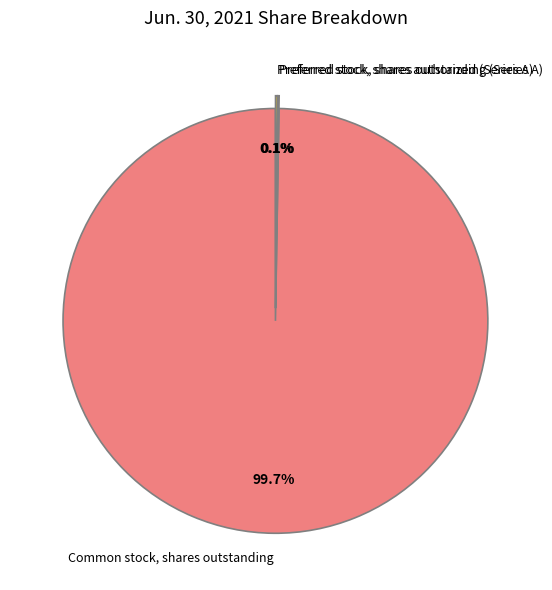

Which slice is the largest?

Common stock, shares outstanding